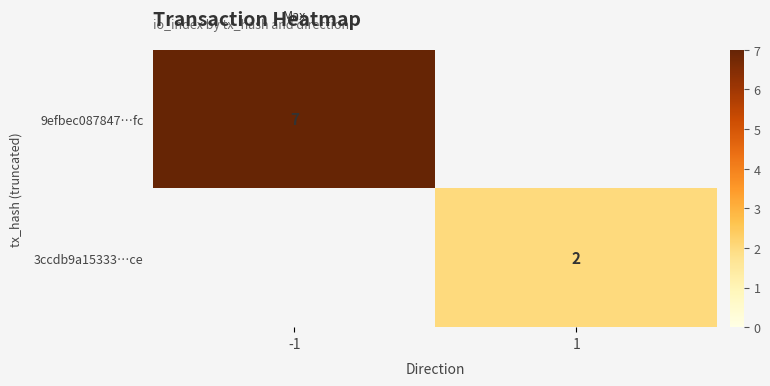

True or false: 9efbec087847…fc has a value of 4 at -1.

False